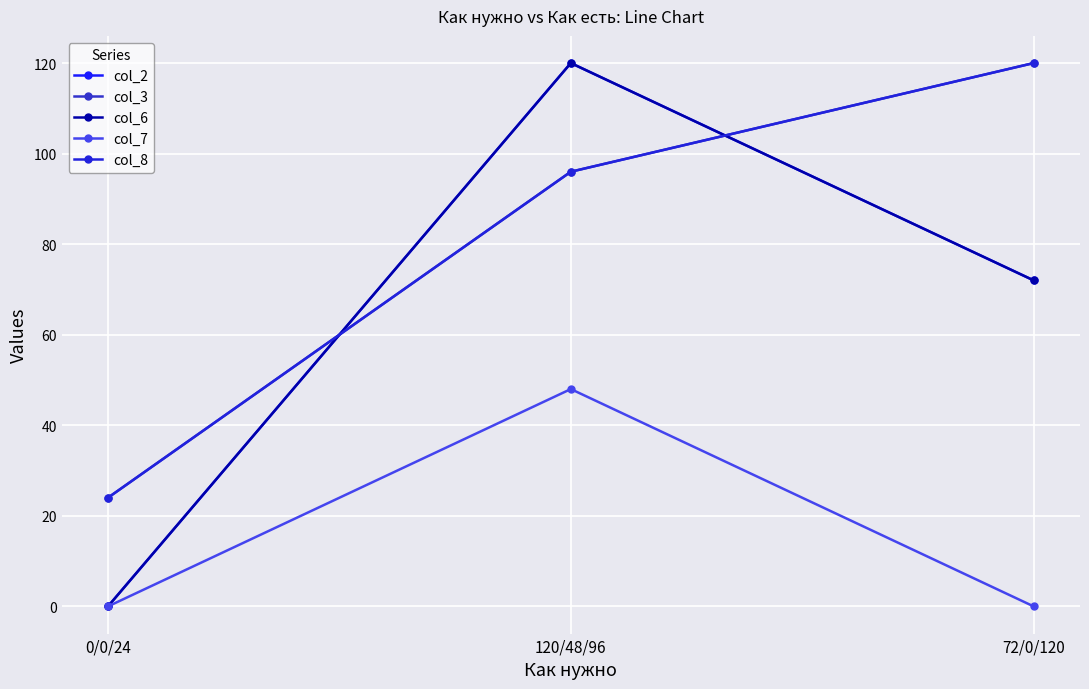

How many lines are shown in the chart?

5